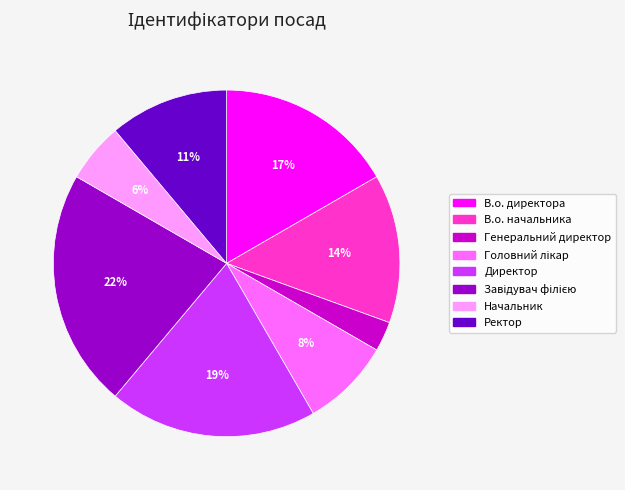

Is there a majority slice in this chart?

No